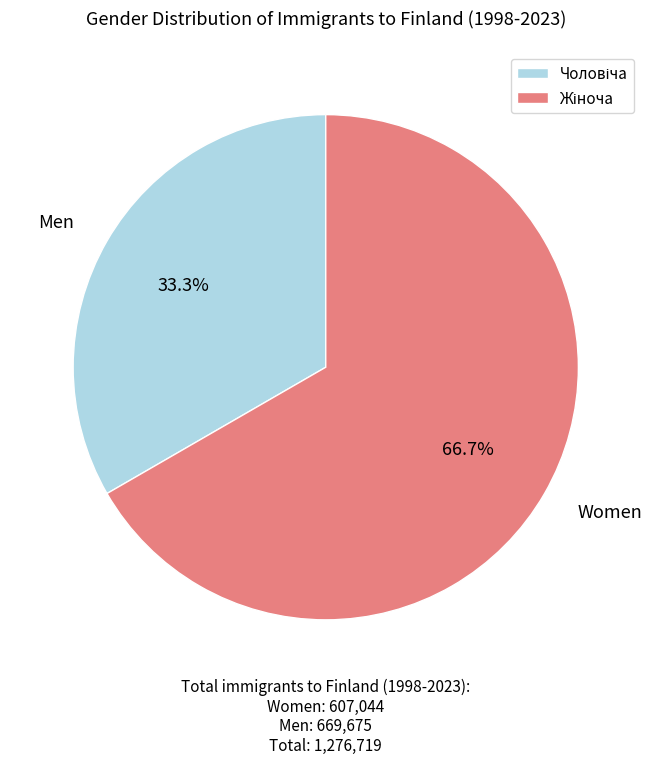

Is there any slice that represents more than half of the pie?

Yes